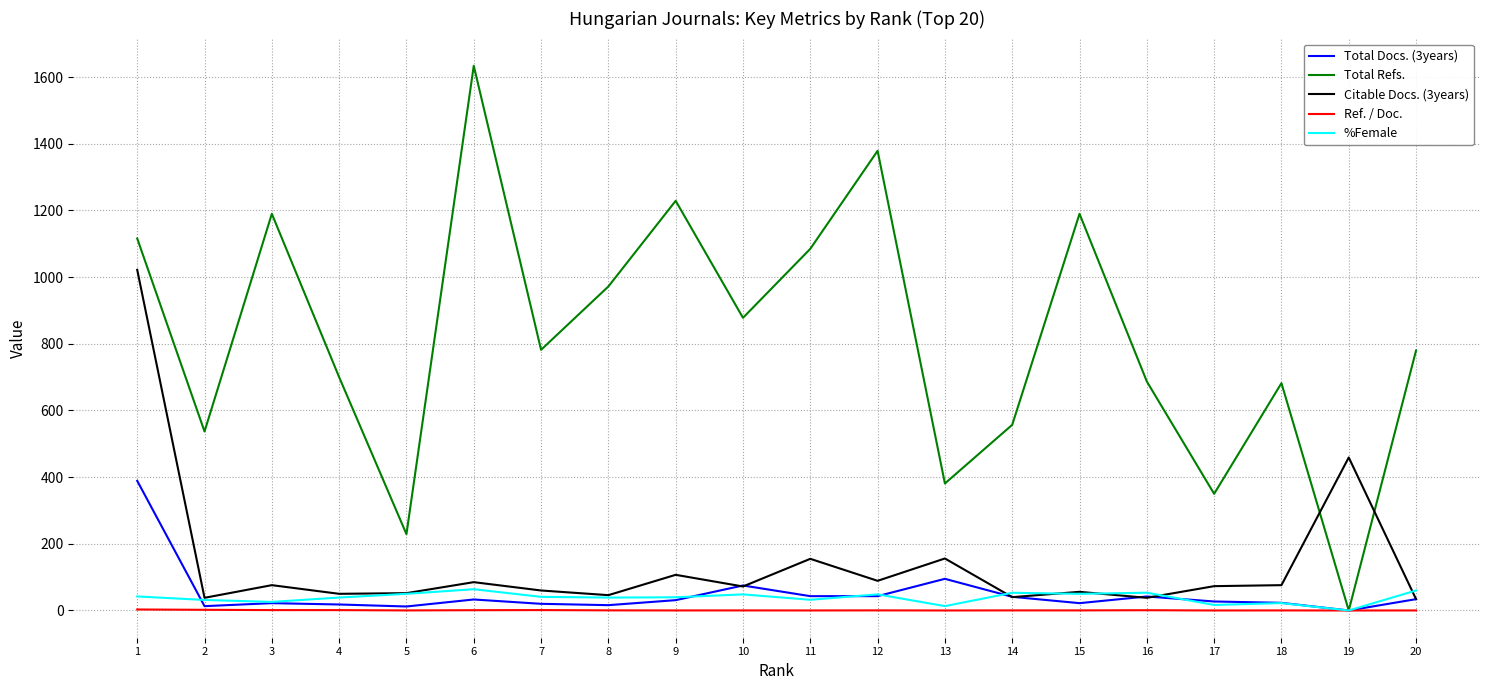

Which series has the largest total across all categories?

Total Refs.